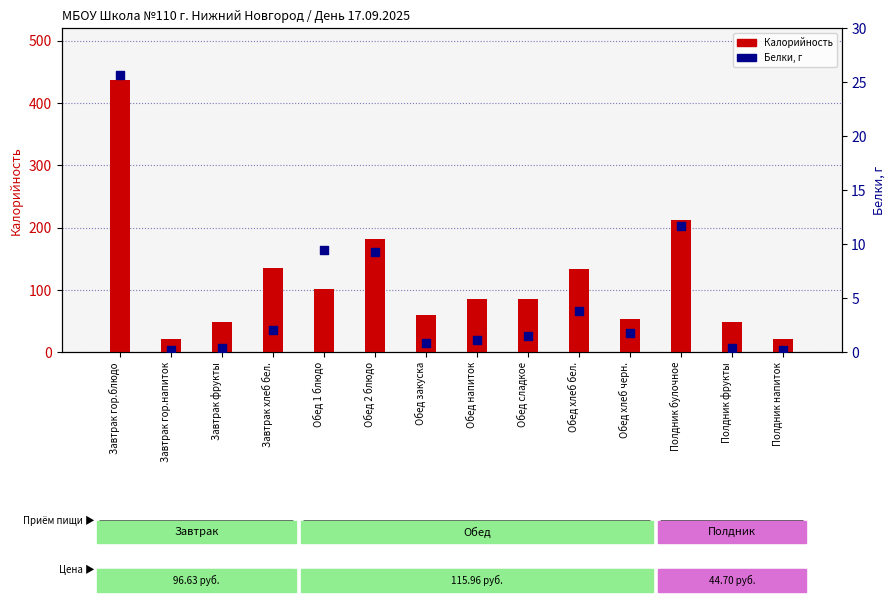

Which has a higher value, Завтрак фрукты or Обед 1 блюдо?

Обед 1 блюдо